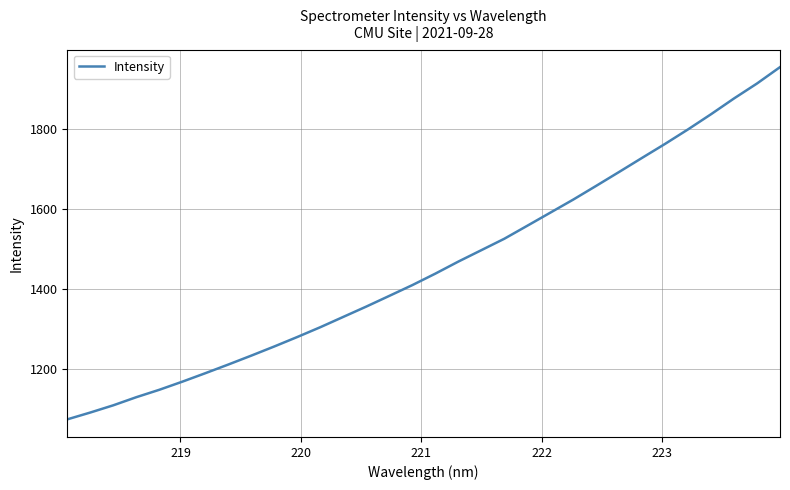

What is the minimum value shown in the chart?

1072.9